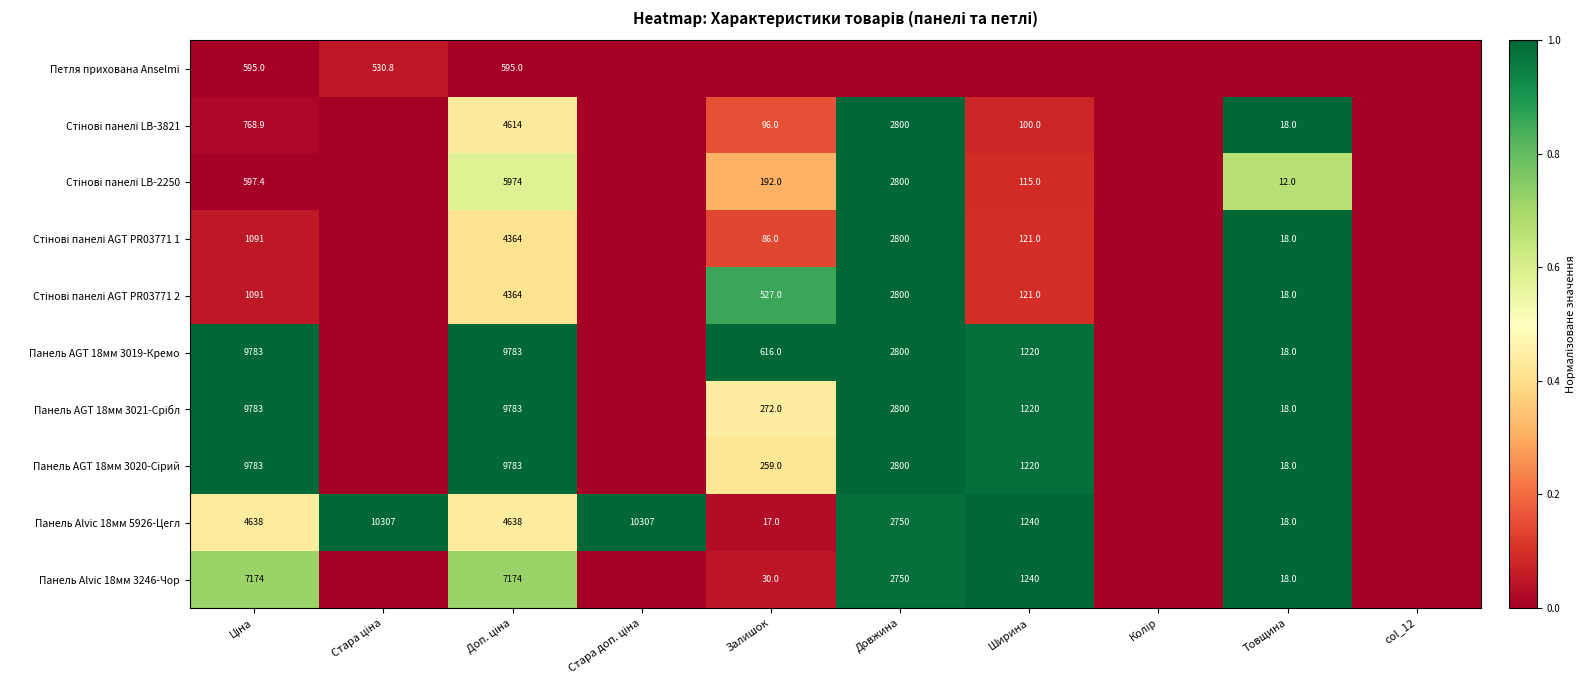

The Панель Alvic 18мм 5926-Цегл series shows 18.0 at Товщина. True or false?

True